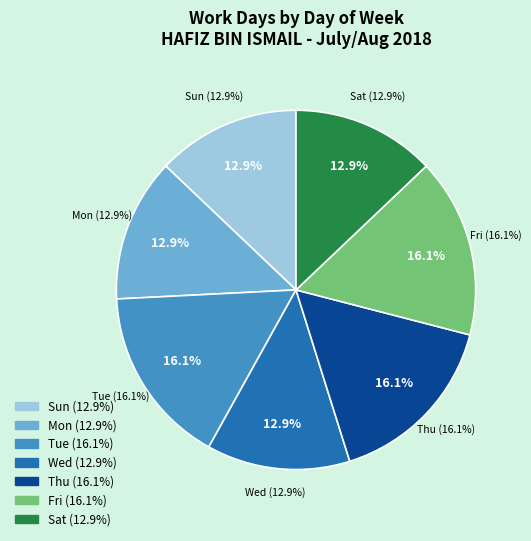

Which category has the smallest portion of the pie?

Sun